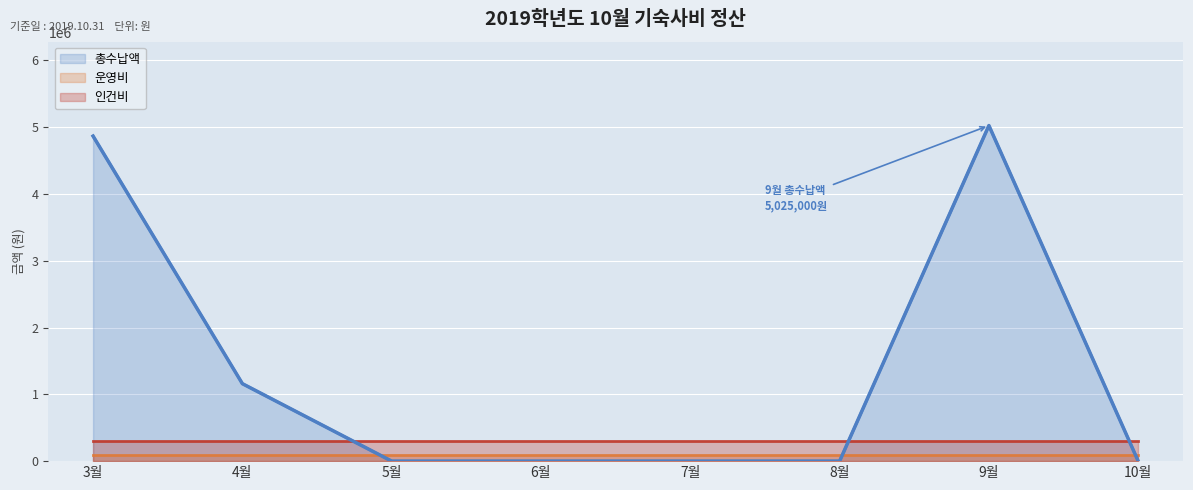

True or false: 운영비 has more than 1 points higher than both neighbors.

False